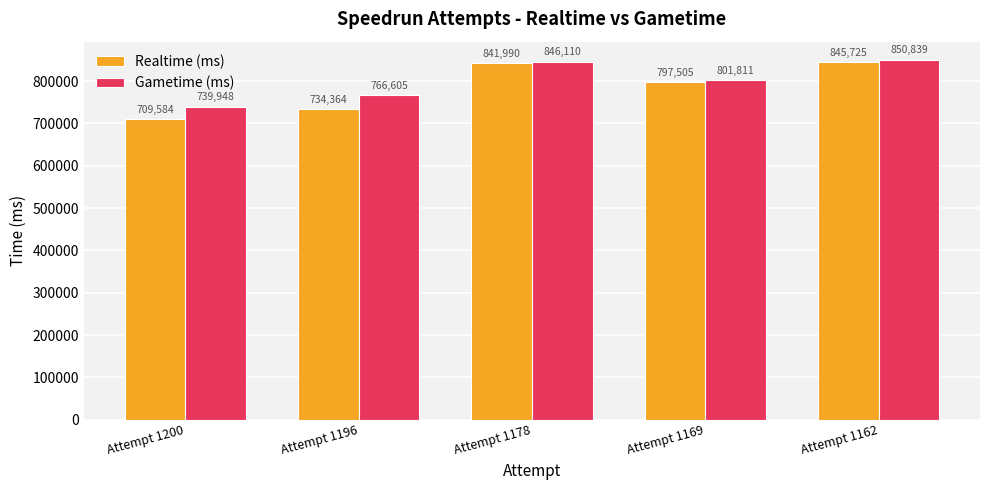

Is it true that Realtime (ms) equals 841990 at Attempt 1178?

True